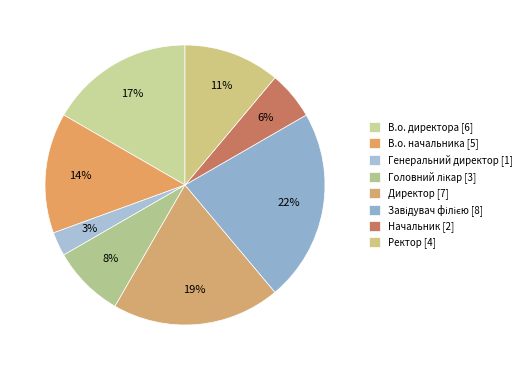

Does any single category account for the majority?

No